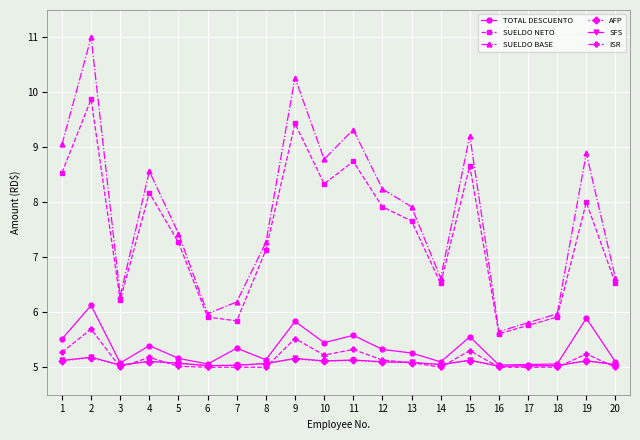

True or false: TOTAL DESCUENTO has a value of 5.0 at 17.

True